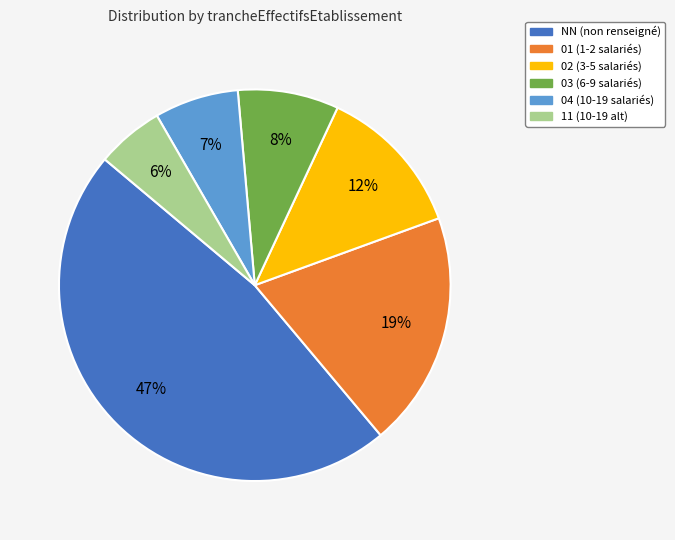

Count the number of slices in the pie.

6